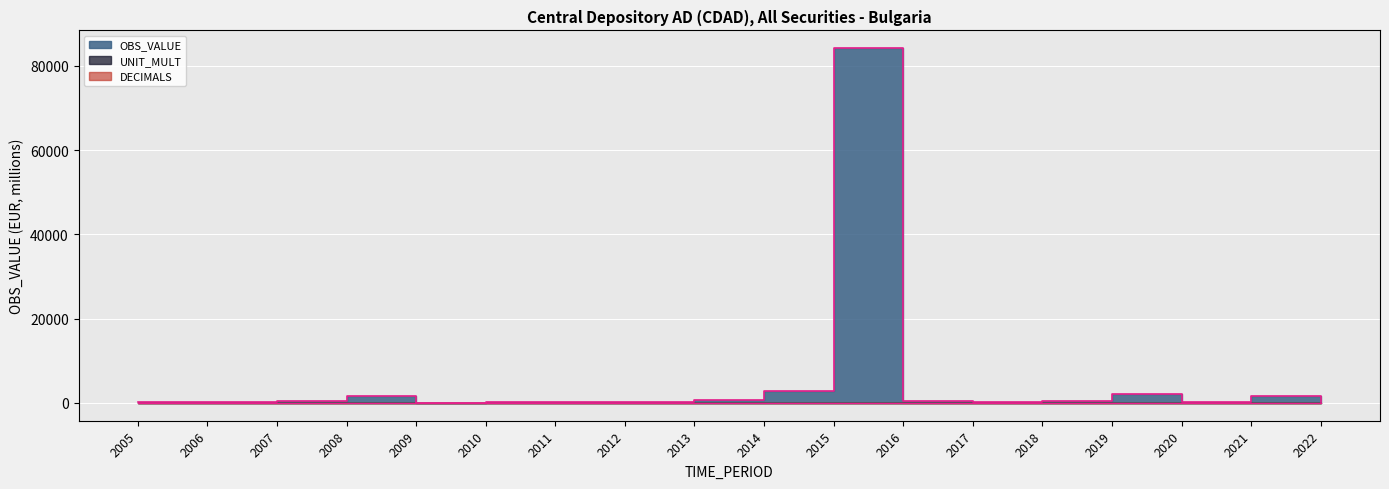

At which category is the sum across all series the highest?

2015